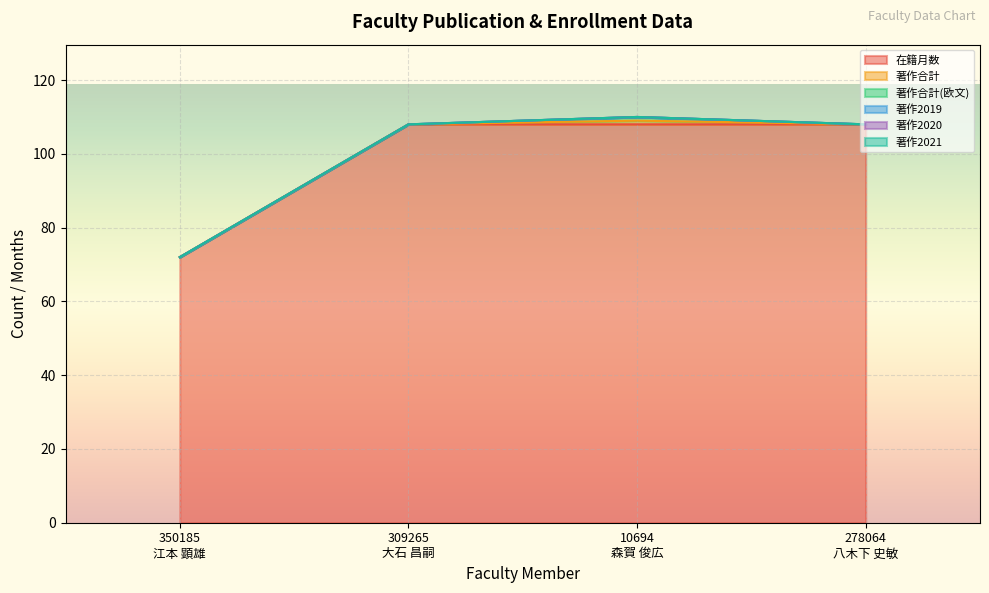

What position from the right is 309265
大石 昌嗣?

3